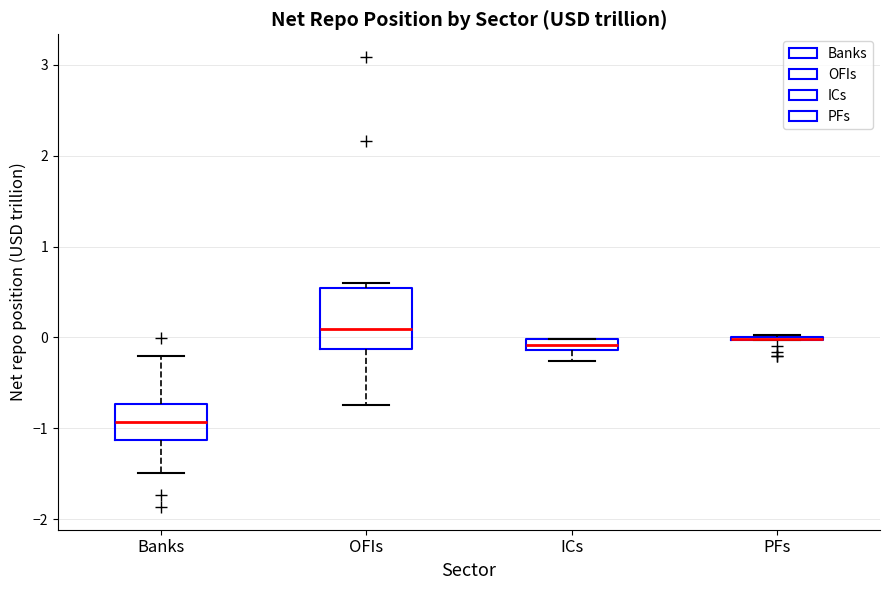

Which box is the tallest, from its lower edge to its upper edge?

OFIs